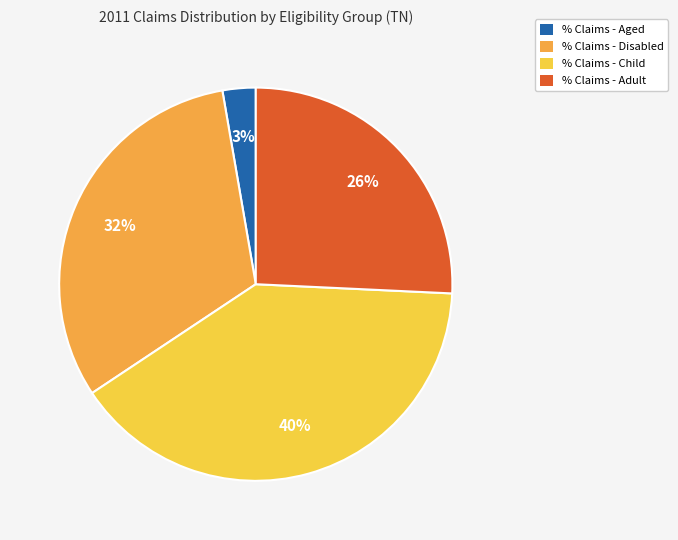

Which category has the biggest portion of the pie?

% Claims - Child